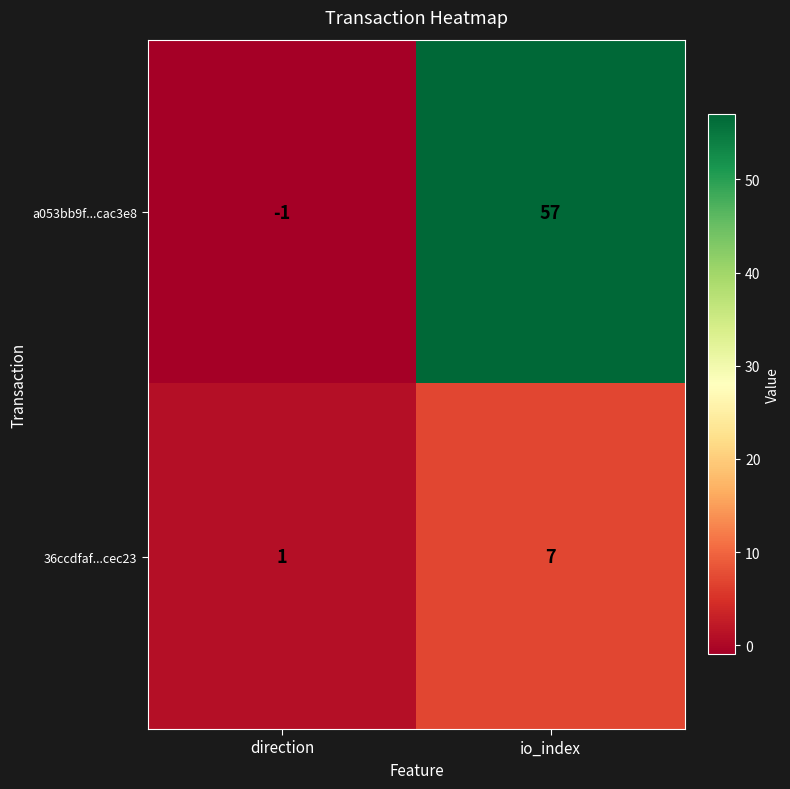

True or false: 36ccdfaf...cec23 has a value of 7 at io_index.

True